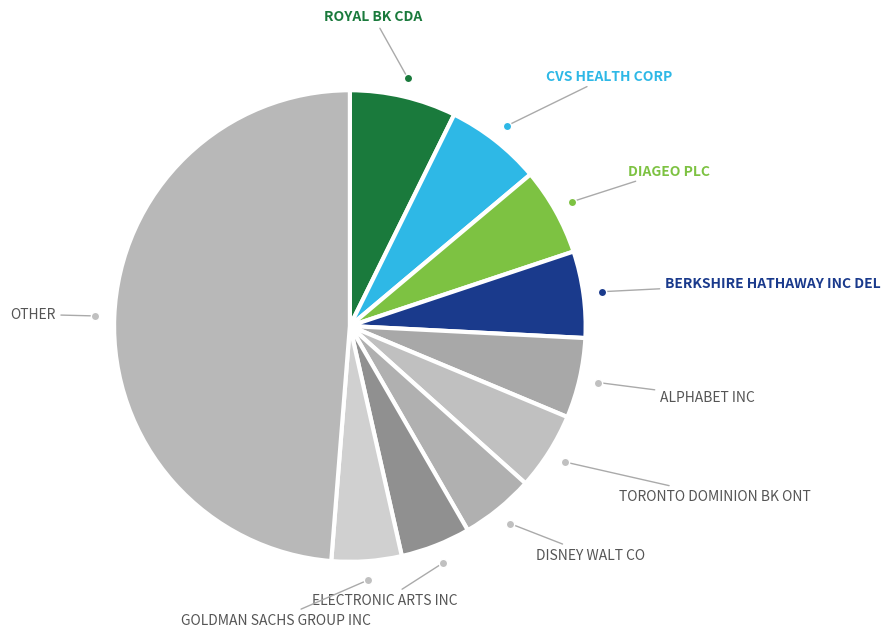

Is there any slice that represents more than half of the pie?

No